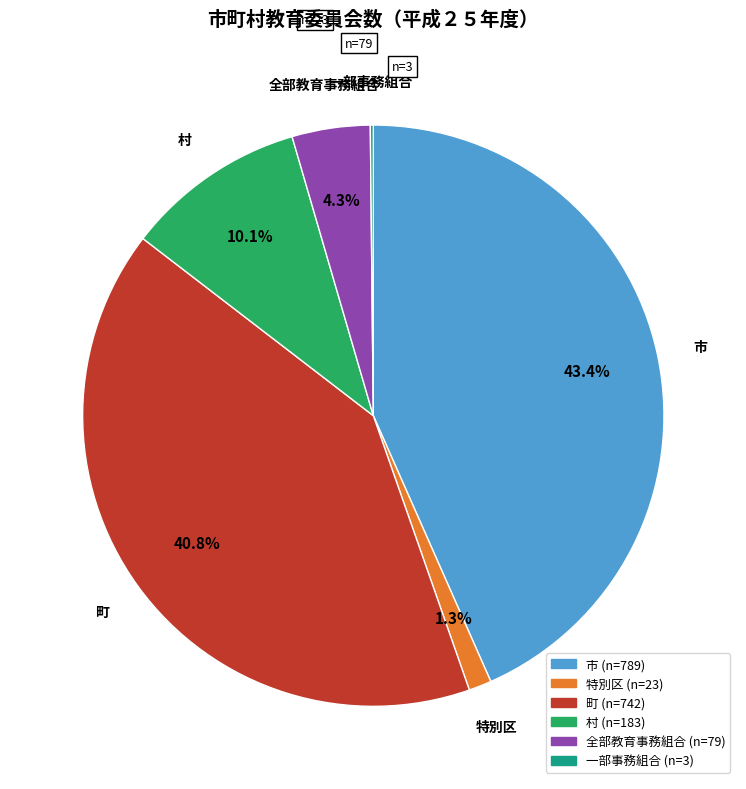

The 村 slice represents 10% of the pie. True or false?

True